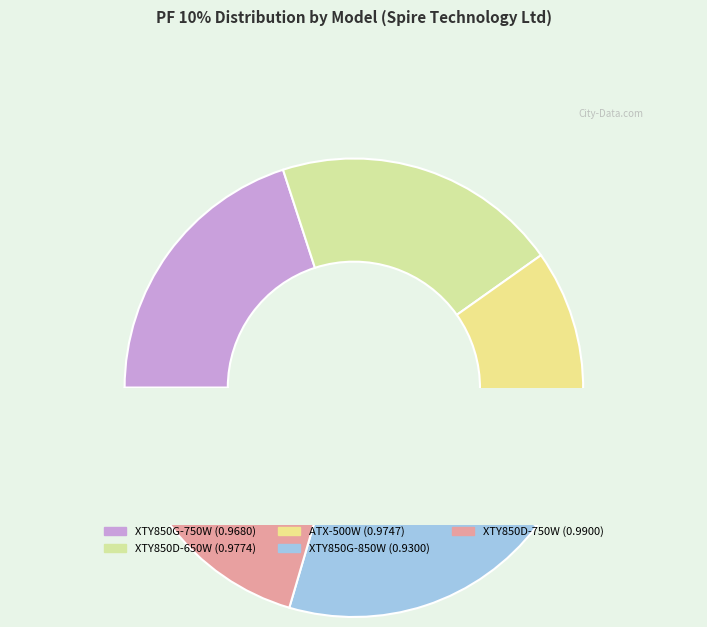

Does XTY850G-750W account for over 50% of the chart?

No